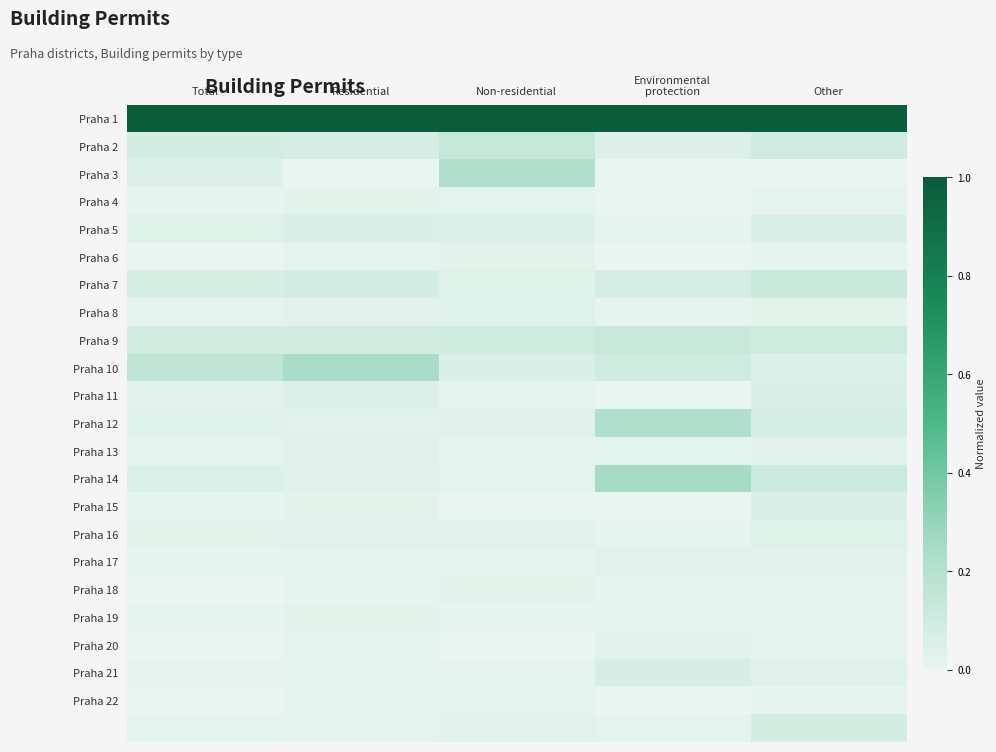

What is the total value across all series at Environmental
protection?

2.0